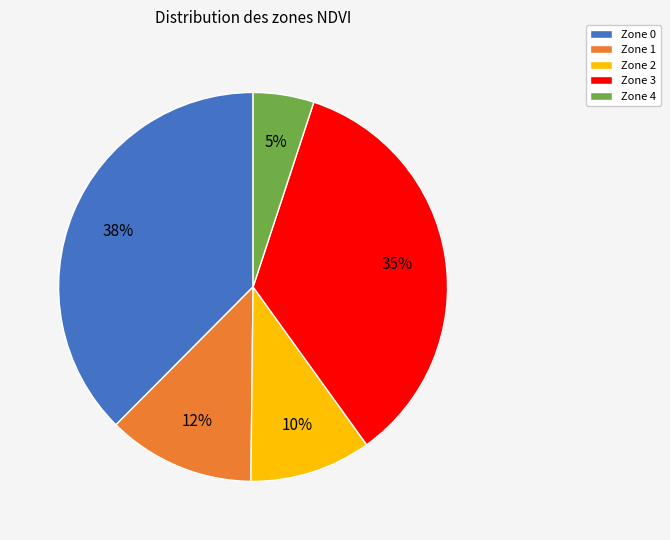

What is the smallest slice in the pie chart?

Zone 4